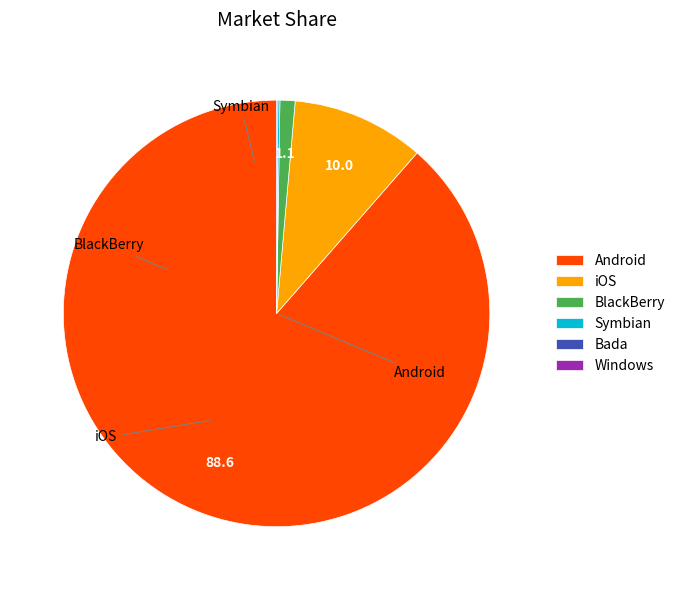

Is there any slice that represents more than half of the pie?

Yes